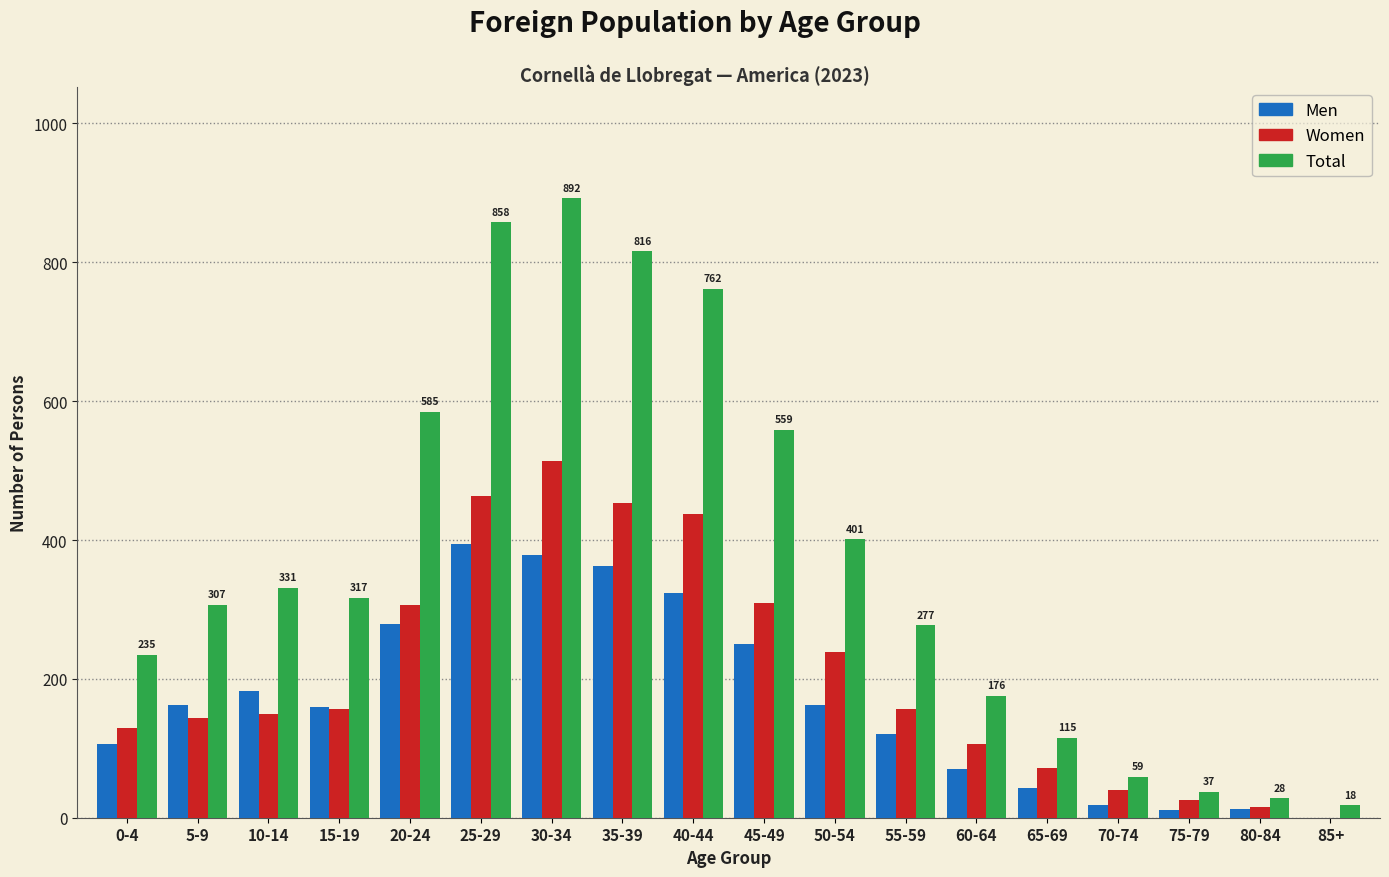

True or false: Men has a value of 200 at 85+.

False